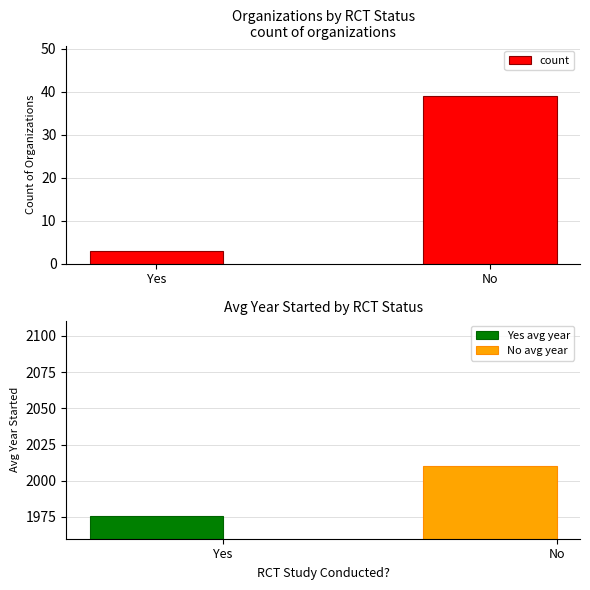

What value does the data have at Yes?

3